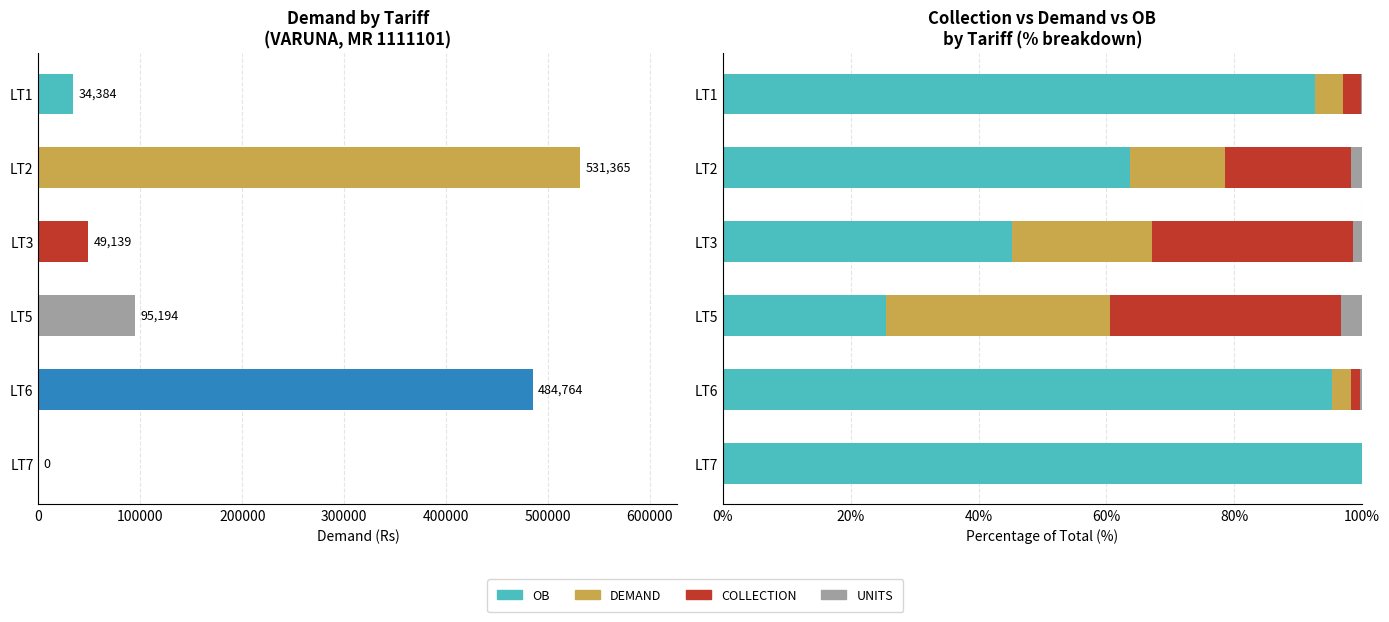

Rank the series at LT3 from highest to lowest value.

OB, COLLECTION, DEMAND, UNITS